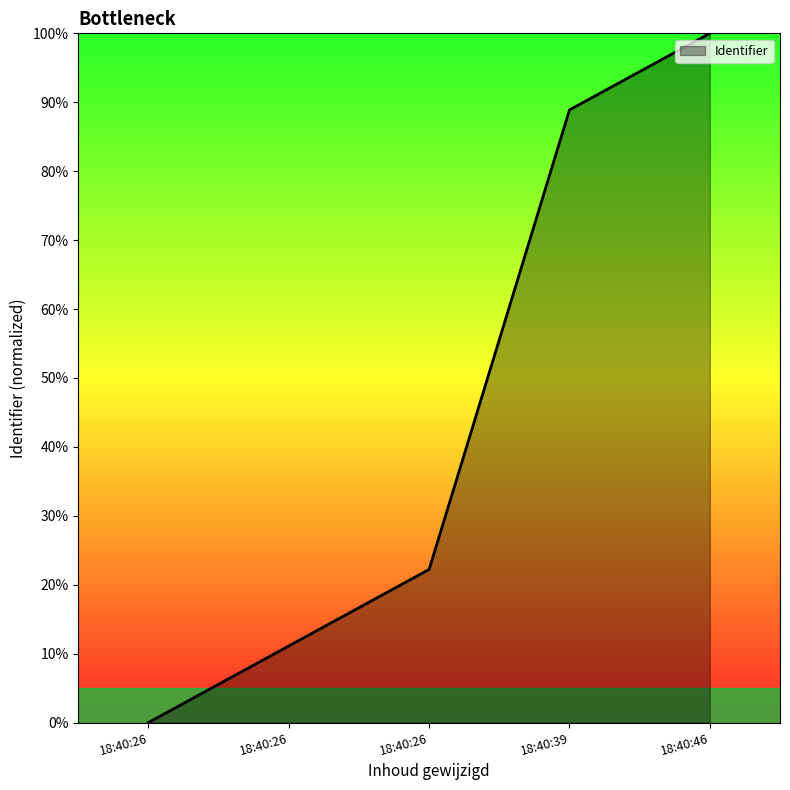

True or false: the data has more than 0 interior local peaks.

False